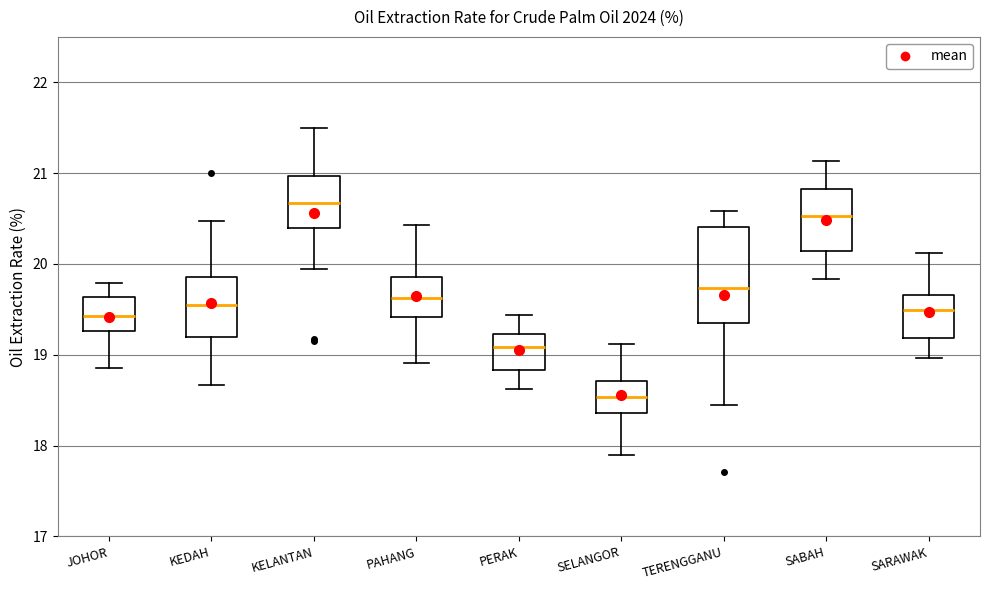

Where does the lower whisker of the box for PERAK end on the y-axis? The values are not printed on the chart, so give them approximately, as read against the axis.

18.6